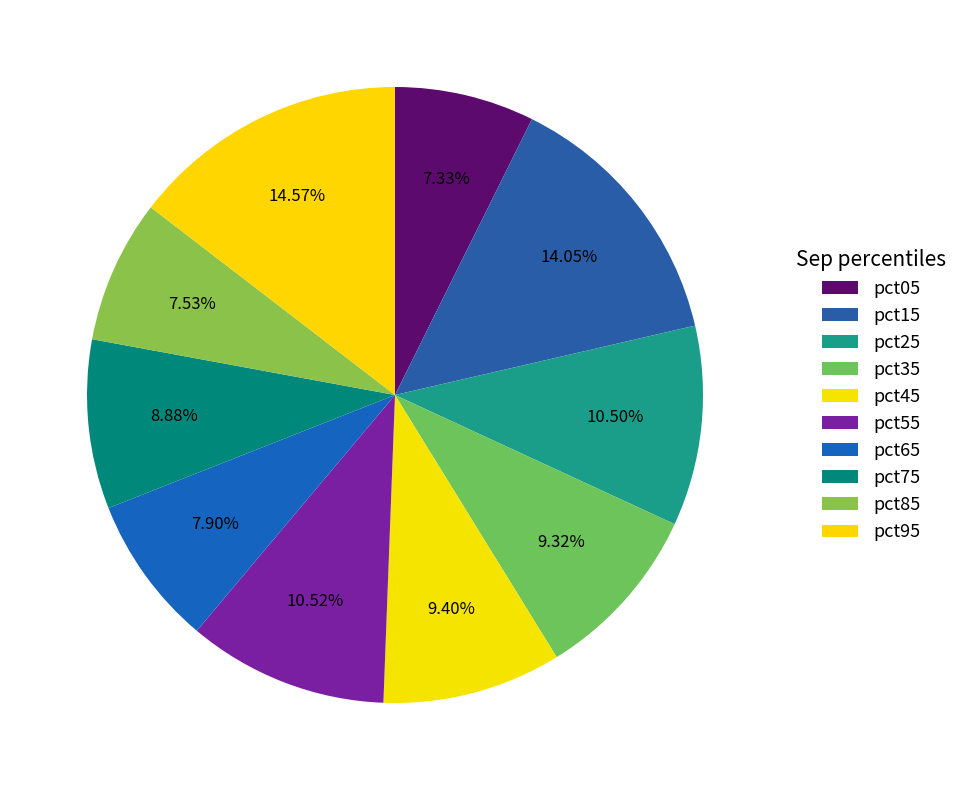

Does pct05 represent more than half of the total?

No